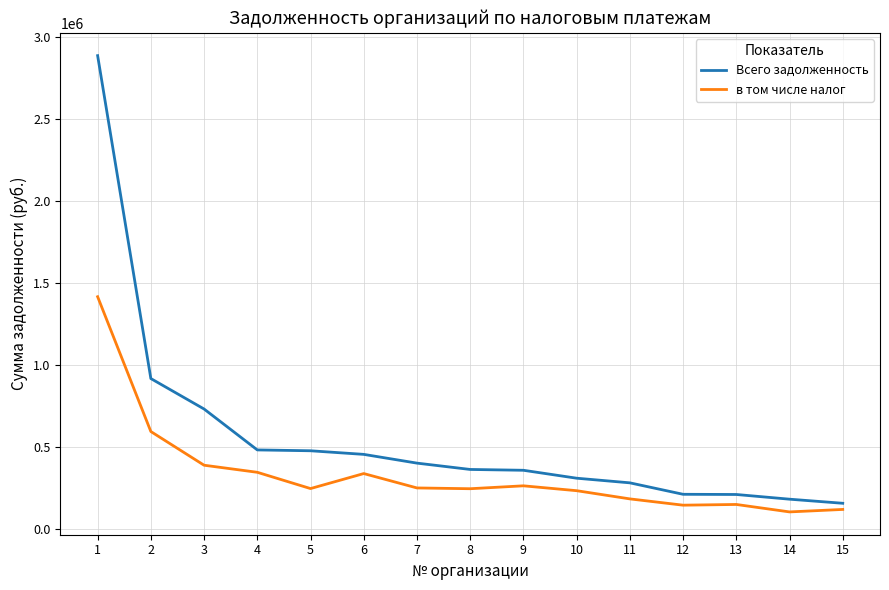

True or false: в том числе налог has a value of 167205.1 at 4.

False